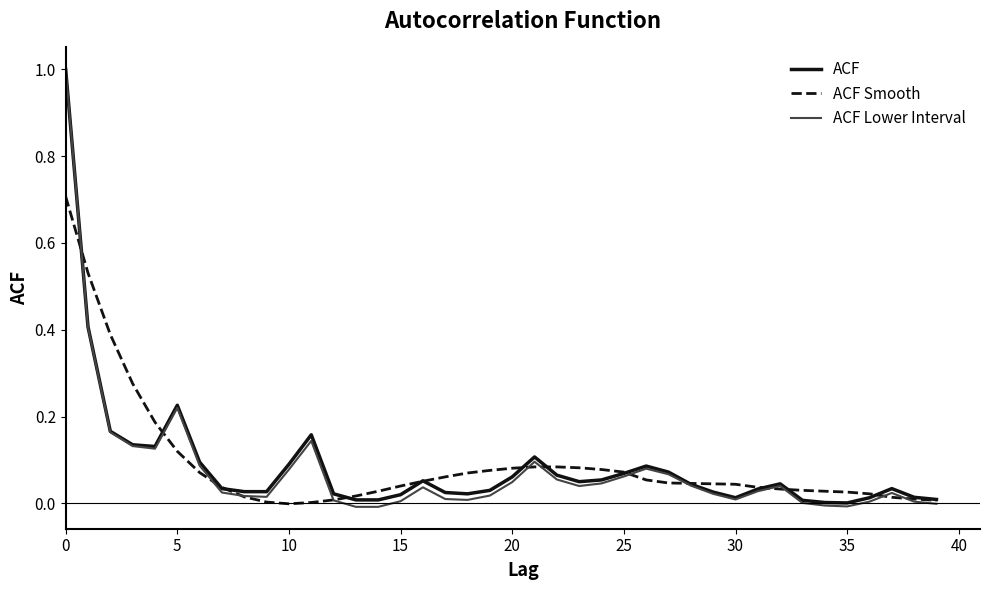

How many lines are shown in the chart?

3